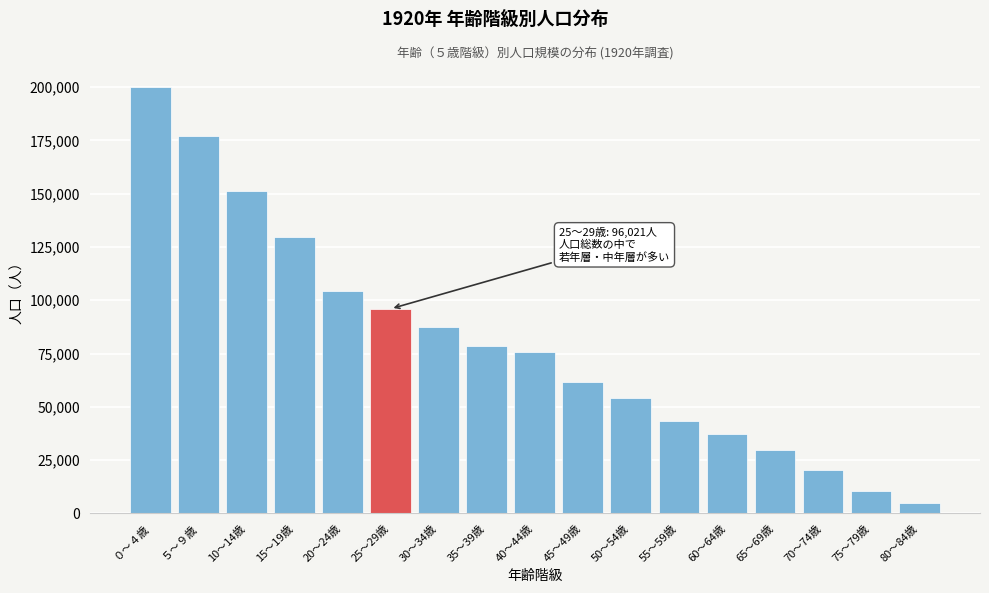

Reading right to left, transcribe all the data shown in this chart.

80～84歳=4879	75～79歳=10307	70～74歳=20350	65～69歳=29598	60～64歳=37400	55～59歳=43432	50～54歳=54123	45～49歳=61409	40～44歳=75946	35～39歳=78703	30～34歳=87524	25～29歳=96021	20～24歳=104349	15～19歳=129891	10～14歳=151489	５～９歳=177205	０～４歳=200124